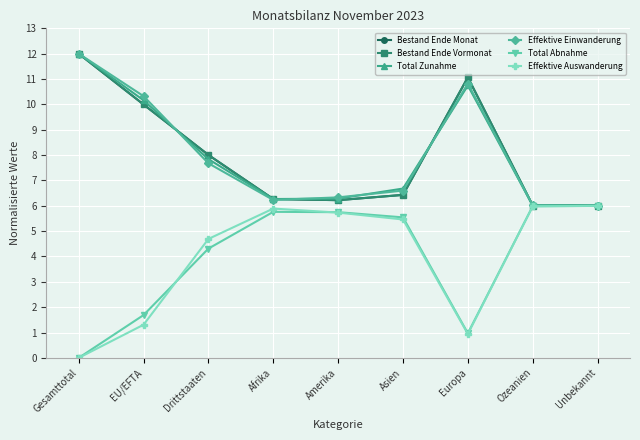

What is the value of the Effektive Auswanderung point at the 2nd from the left?

1.3